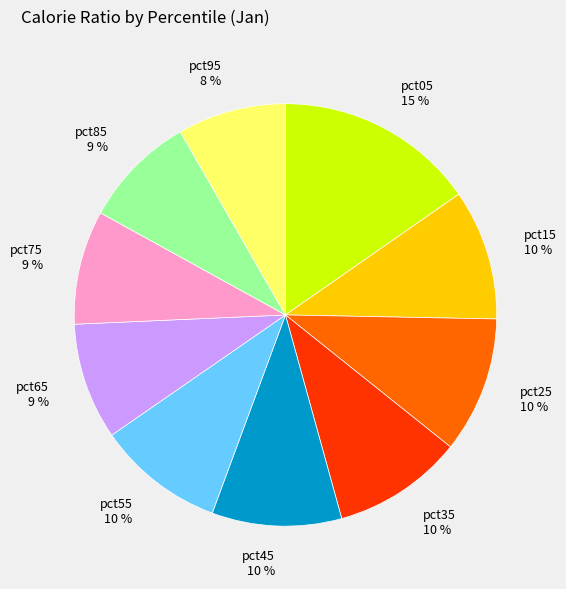

Does pct65 account for over 50% of the chart?

No